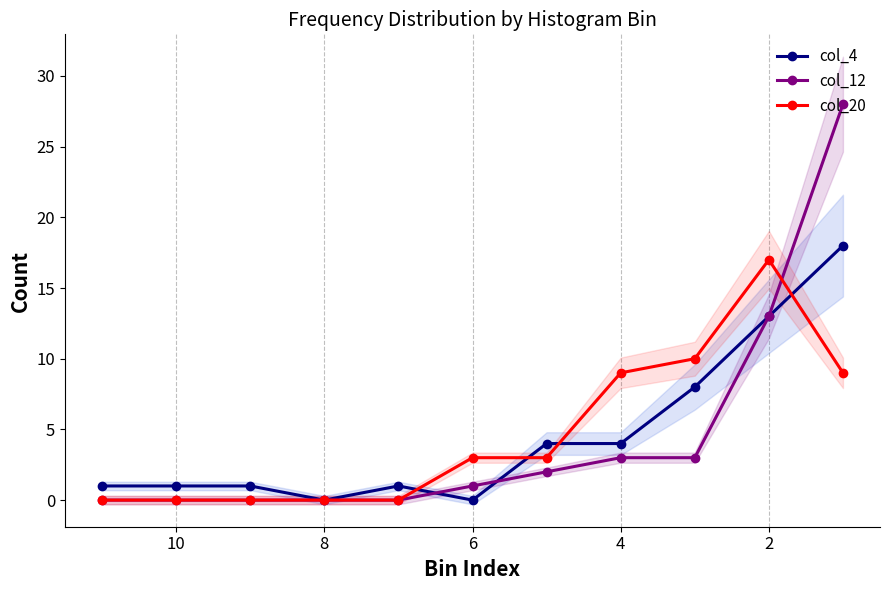

What is the total value across all series at 10?

1